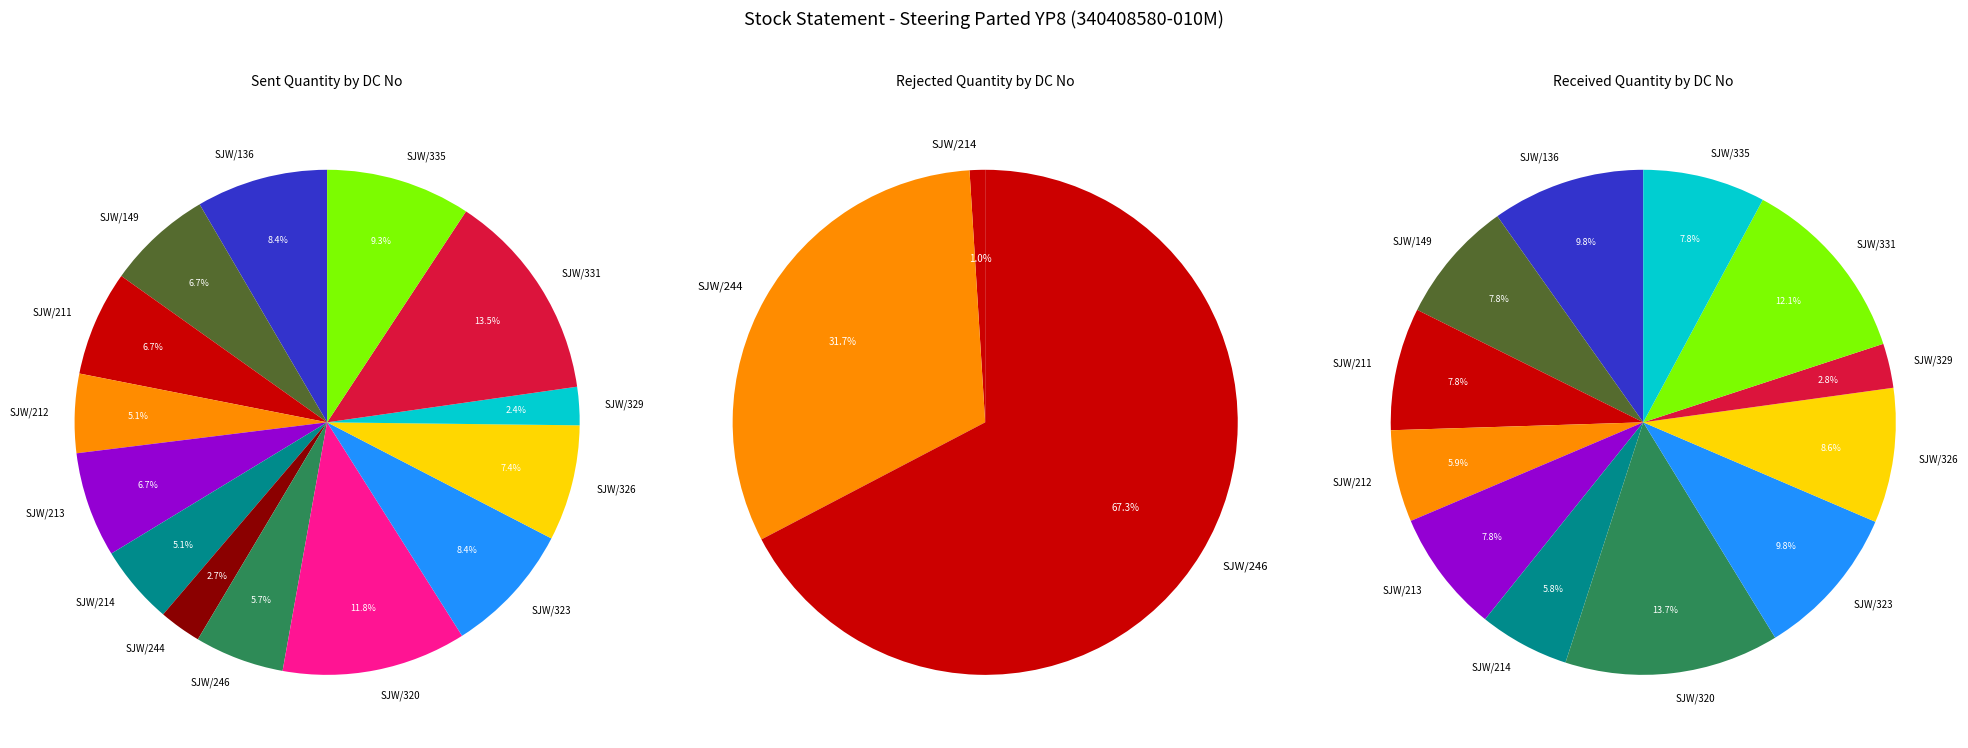

What is the largest slice in the pie chart?

SJW/331